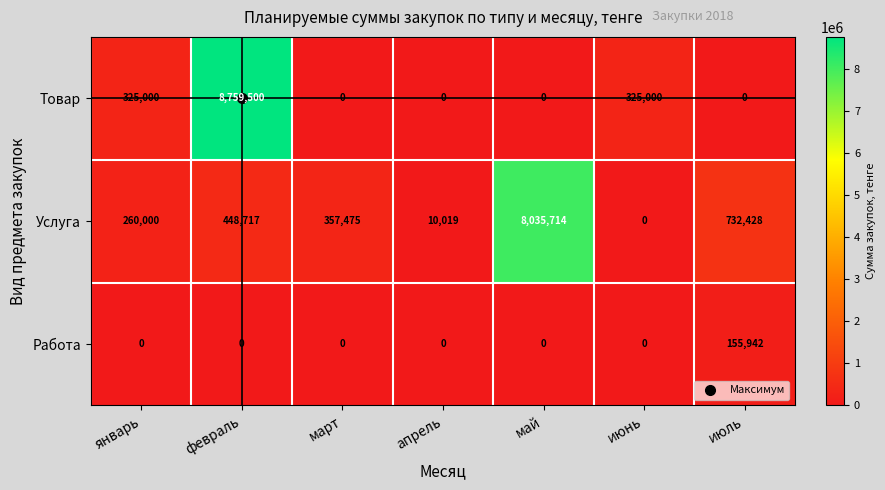

Count the number of data series in this chart.

3